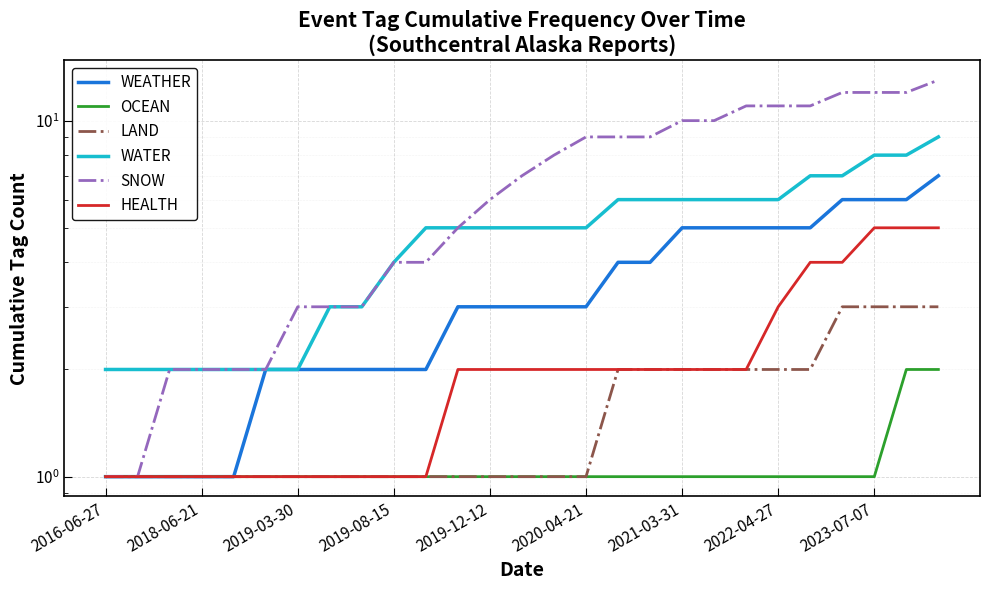

Is the value of OCEAN at 2019-08-15 greater than the value of WEATHER at 20?

No